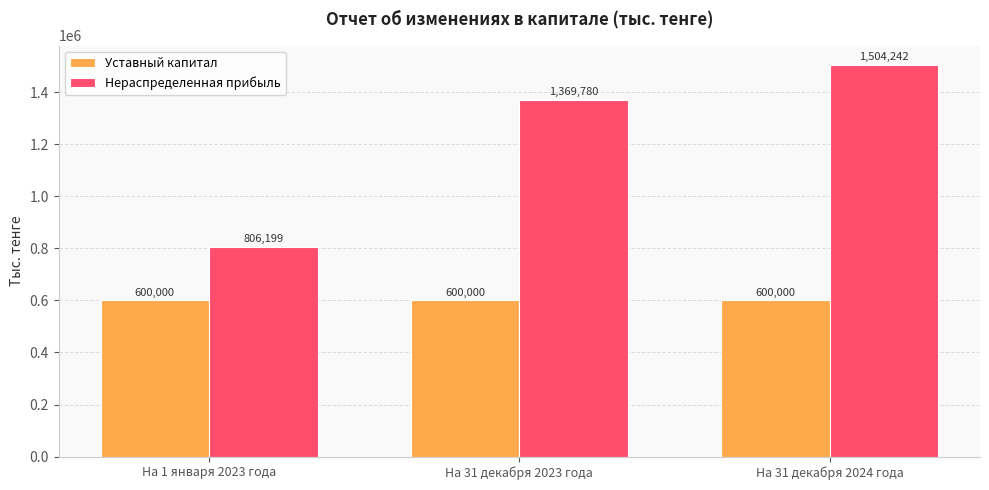

At which label does Нераспределенная прибыль reach its peak?

На 31 декабря 2024 года